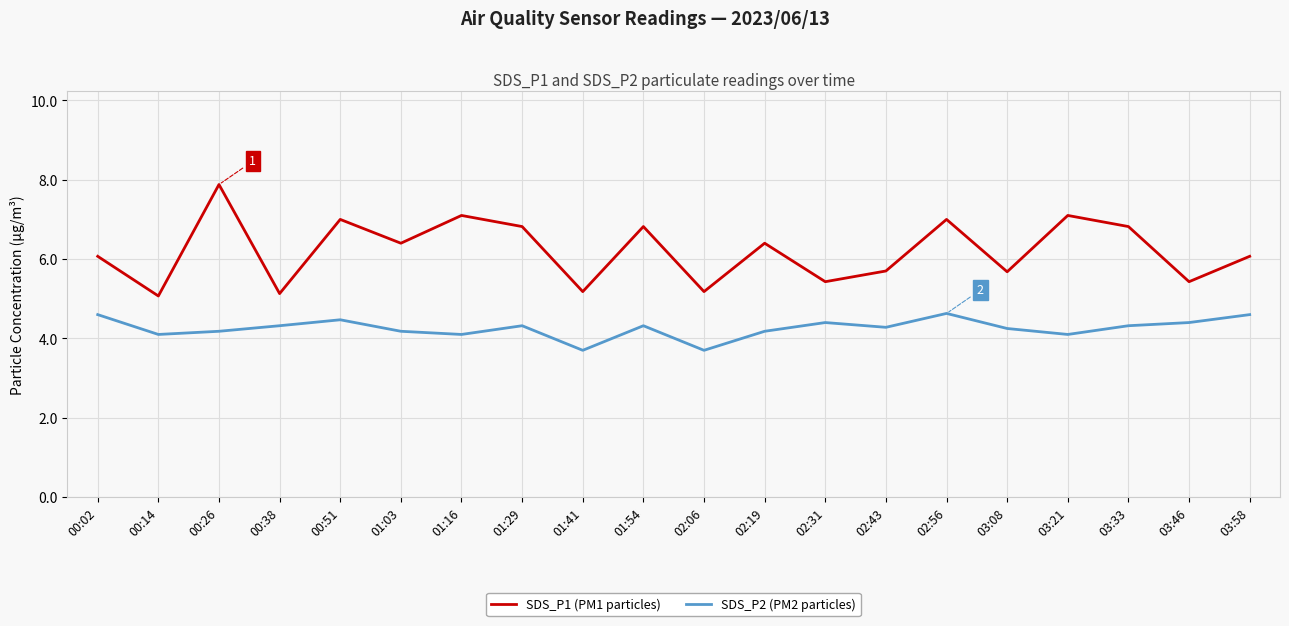

True or false: SDS_P2 (PM2 particles) and SDS_P1 (PM1 particles) intersect in this chart.

False